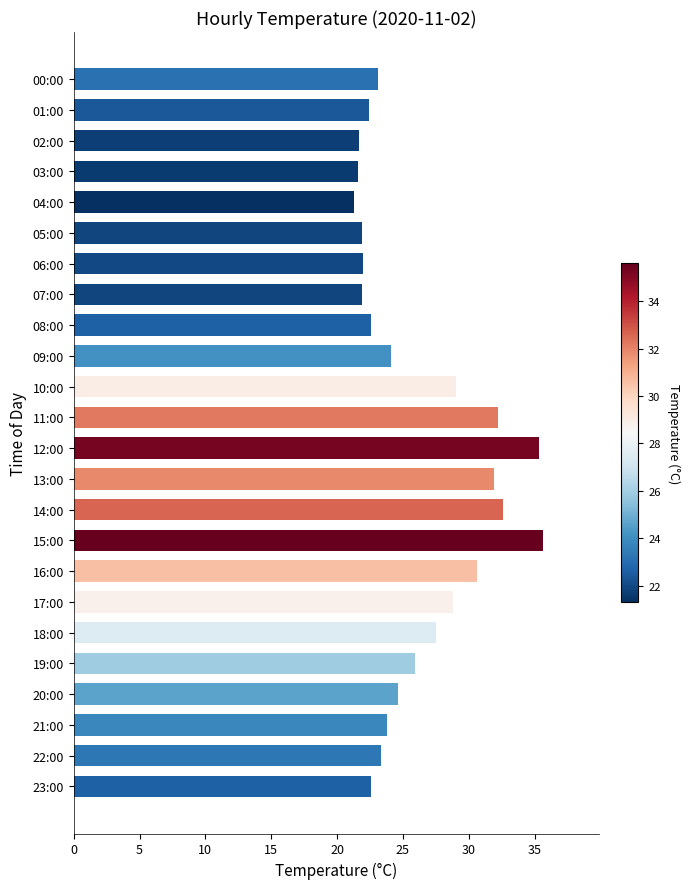

What is the change in value from 13:00 to 22:00?

-8.6